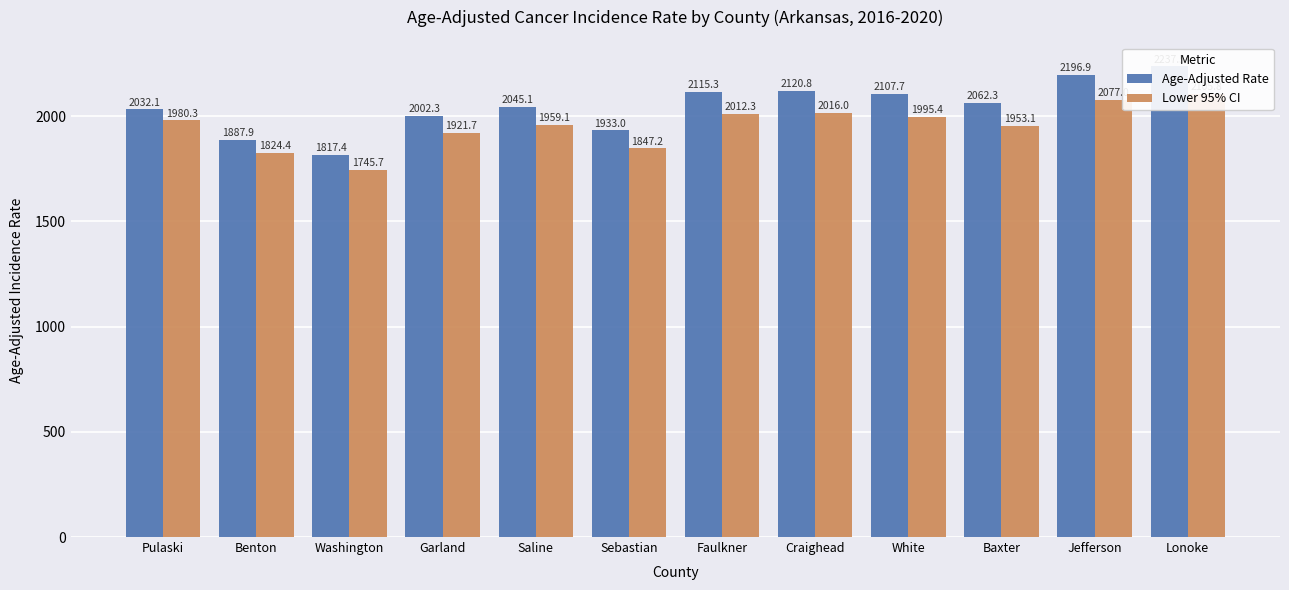

Rank the series by their average value, from highest to lowest.

Age-Adjusted Rate, Lower 95% CI